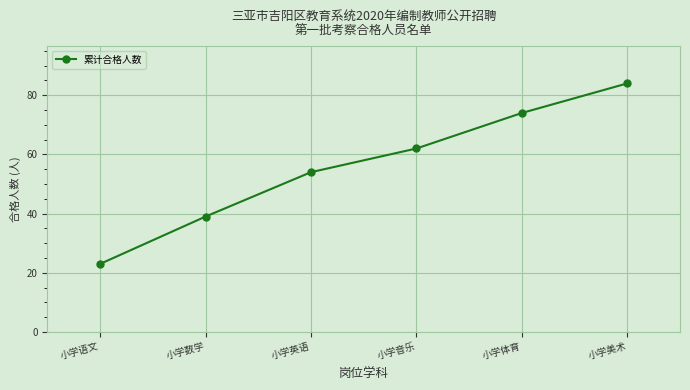

Read the value at 小学美术, to the nearest 5.

85